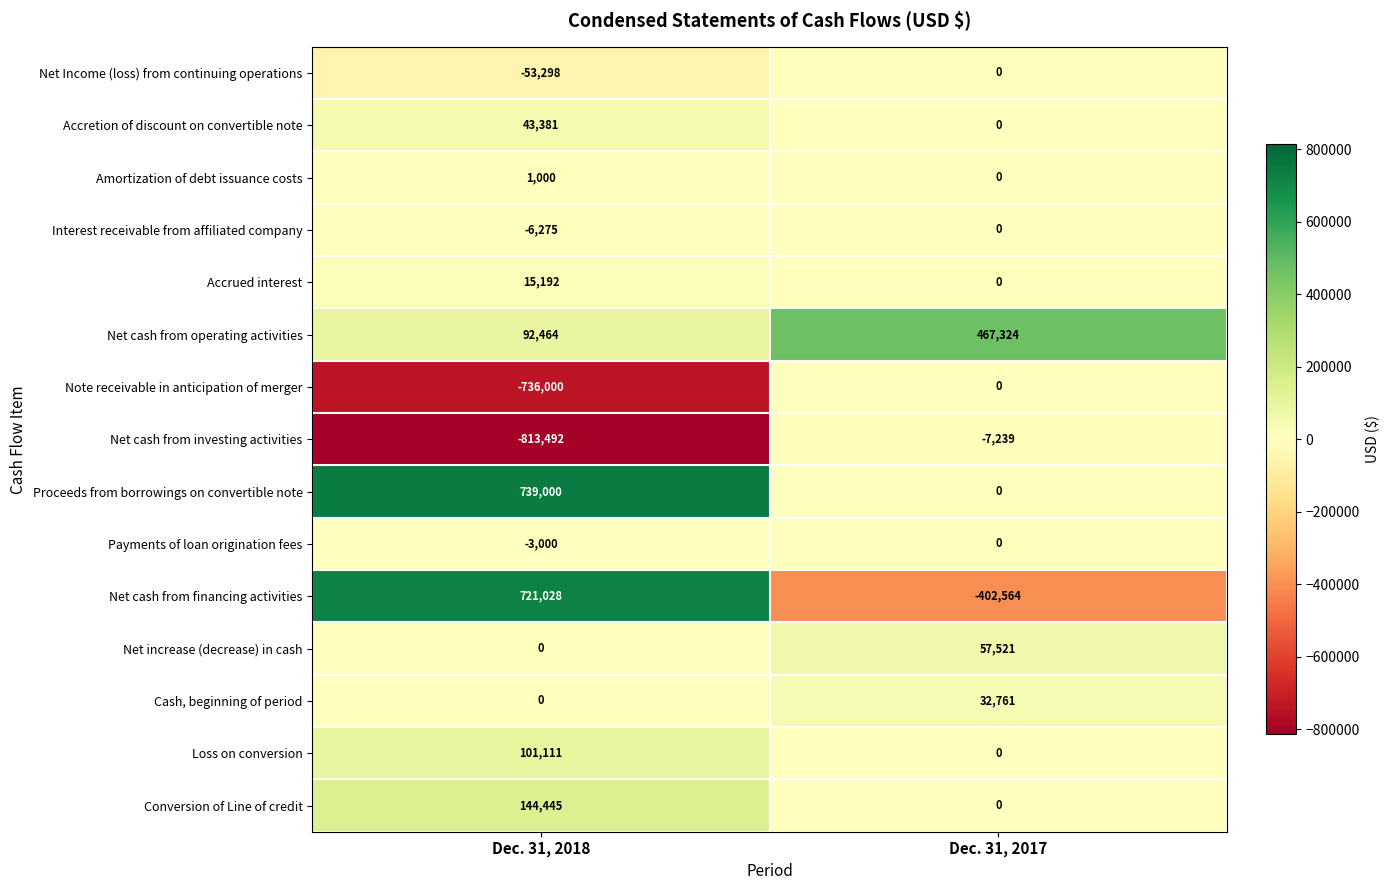

What is the minimum value shown in the chart?

-813492